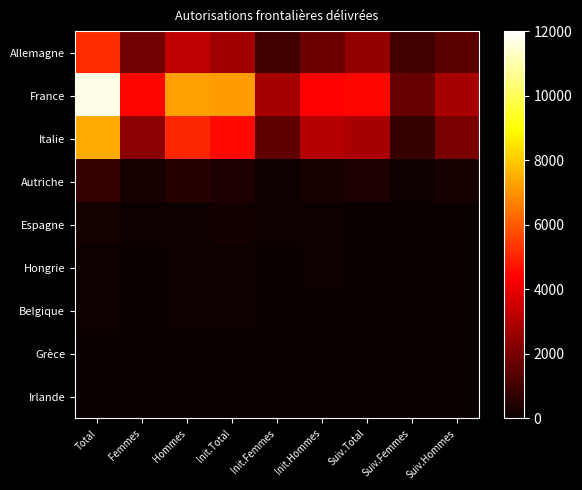

Which series has the largest range (max minus min)?

France